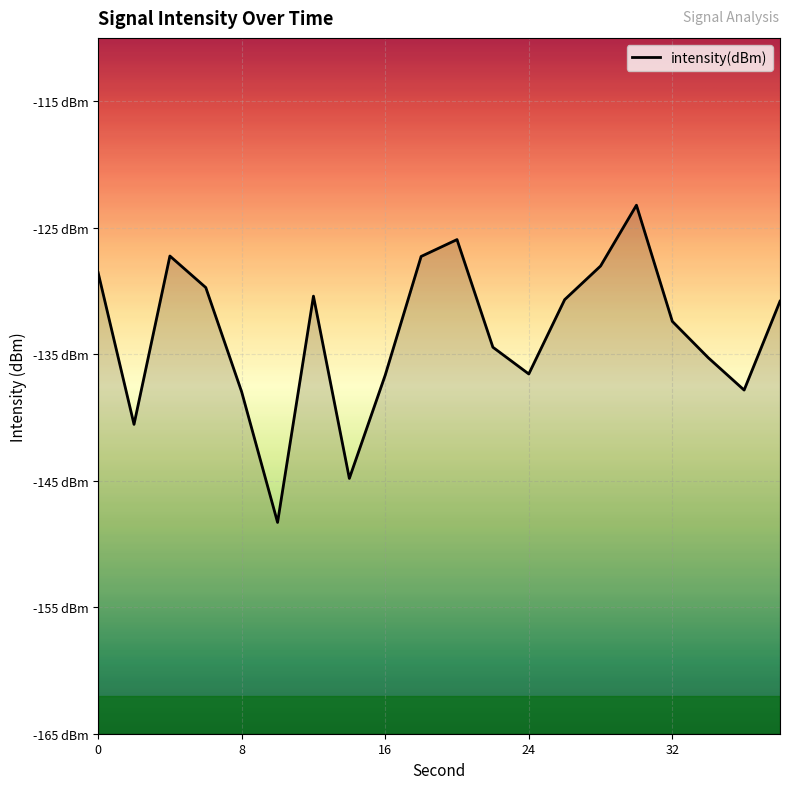

What is the approximate value at 18?

-127.3